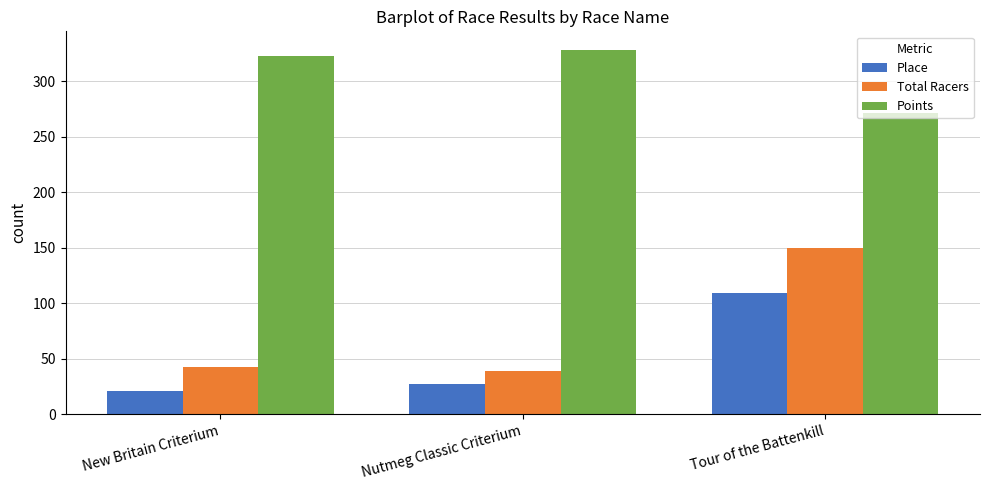

What is the average value of the Place series?

52.3